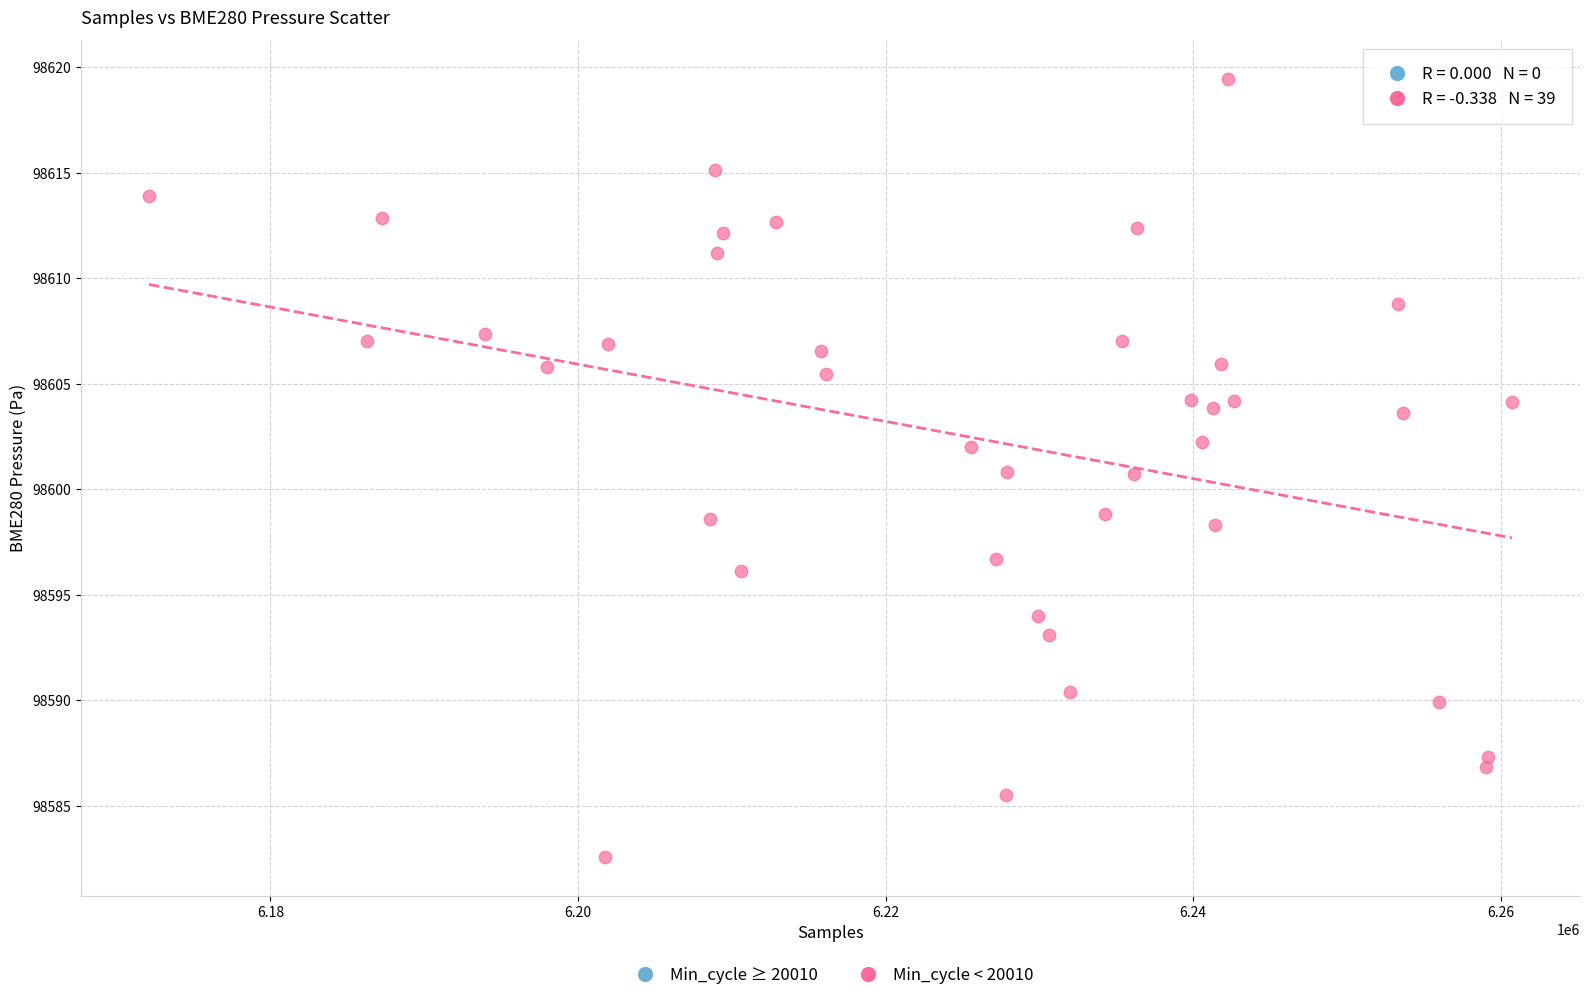

What is the range of X values (max minus min)?

88604.0